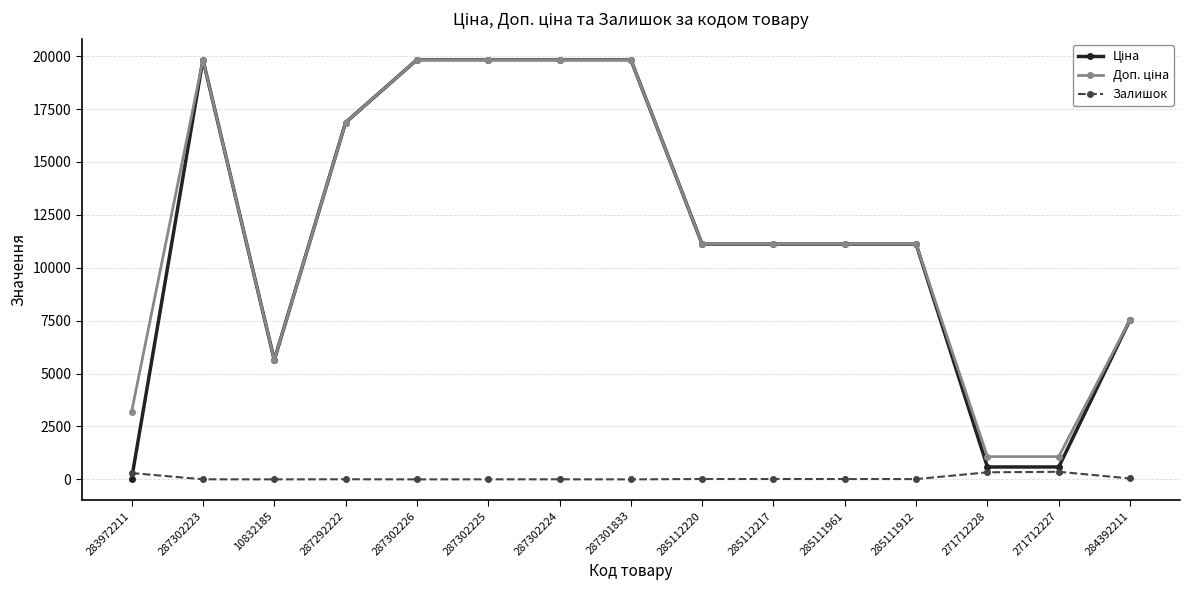

What is the difference between the maximum and minimum values in the Залишок series?

359.0